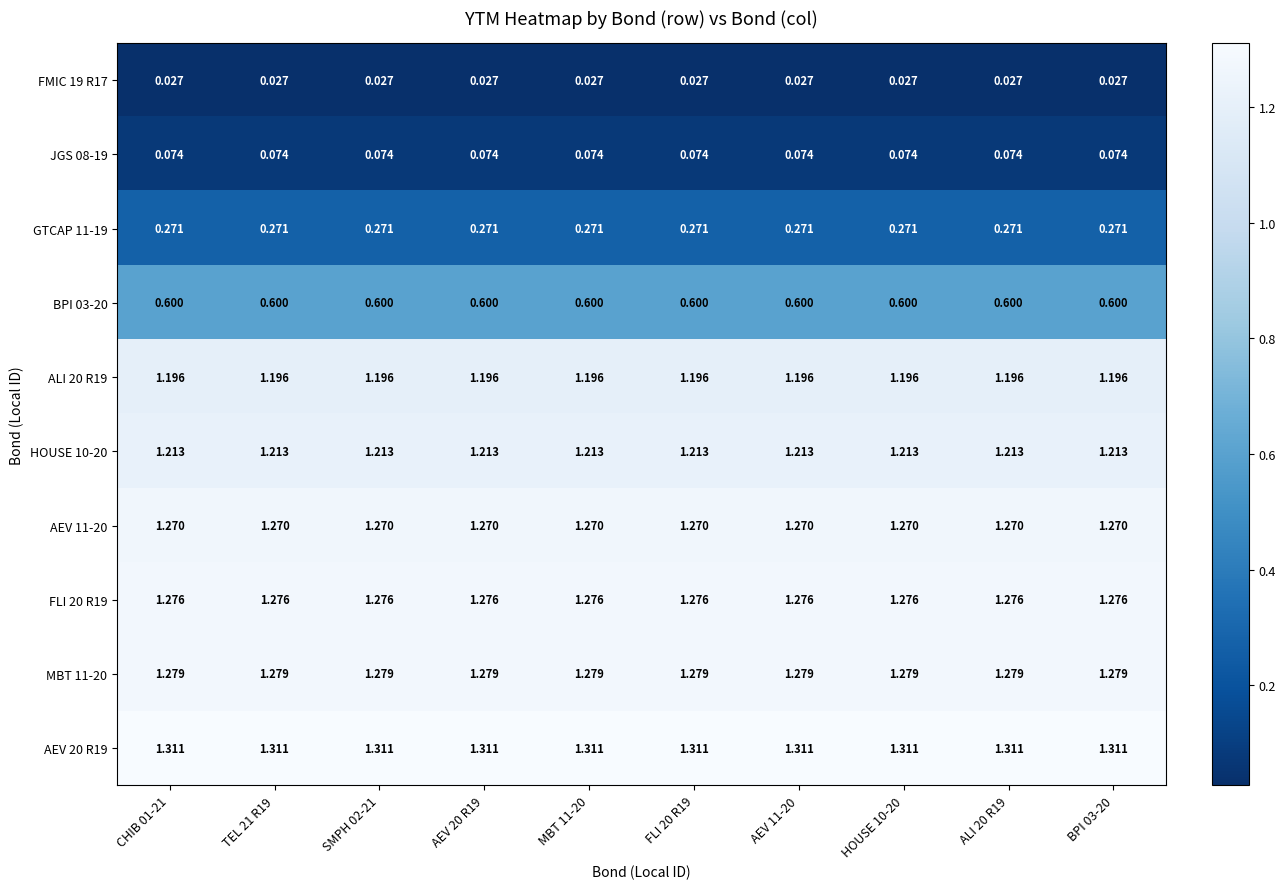

Is the value of MBT 11-20 at ALI 20 R19 greater than the value of ALI 20 R19 at HOUSE 10-20?

Yes